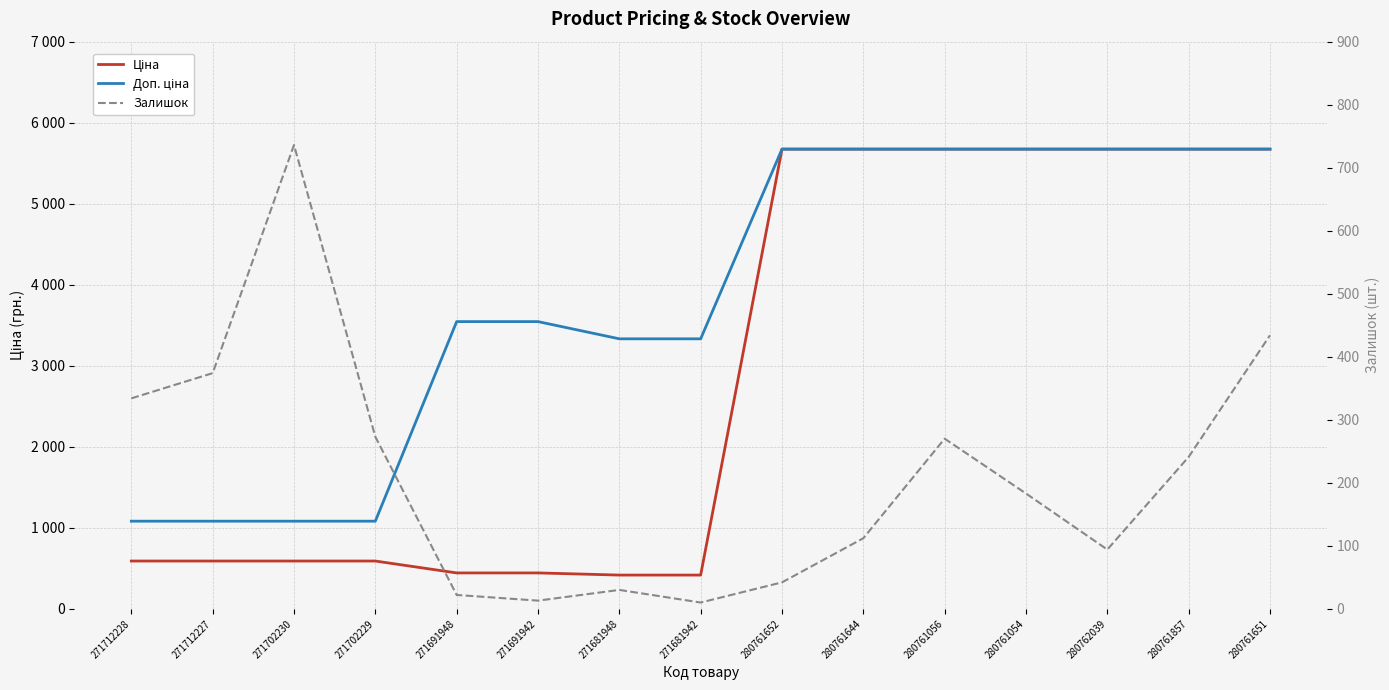

What is the value of the Доп. ціна point at the 7th from the left?

3332.5